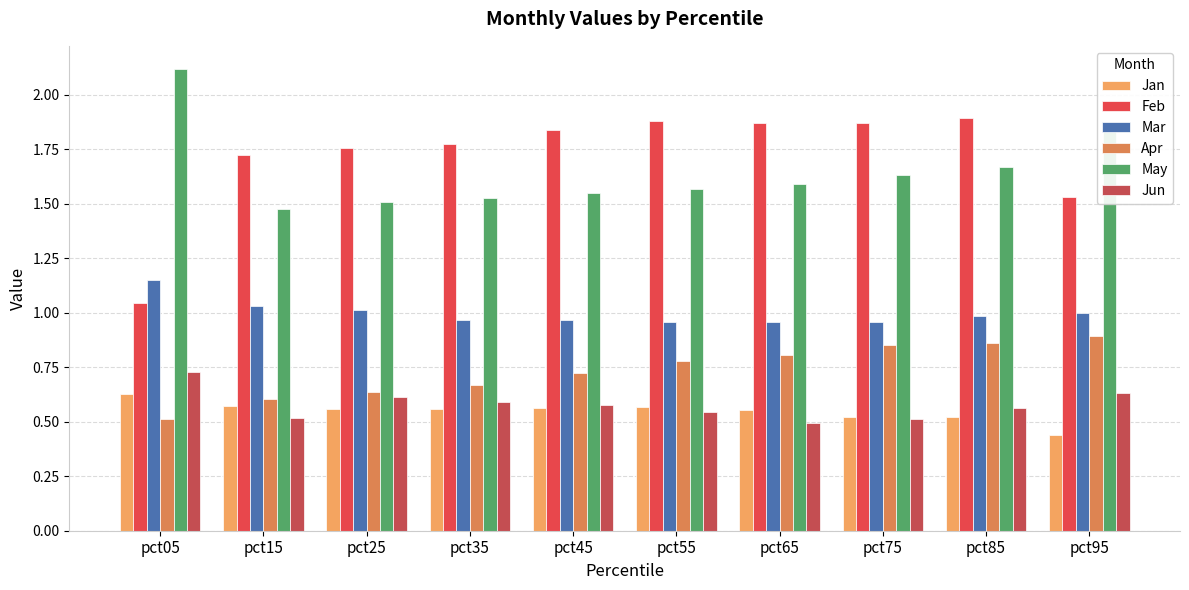

What are all the series names shown in the legend?

Jan, Feb, Mar, Apr, May, Jun